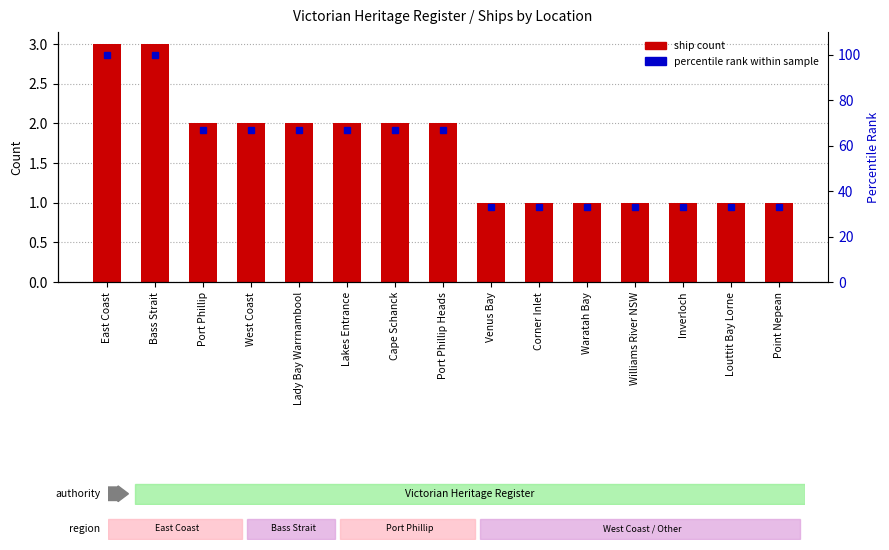

List the series in order of their overall mean, lowest first.

ship count, percentile rank within sample